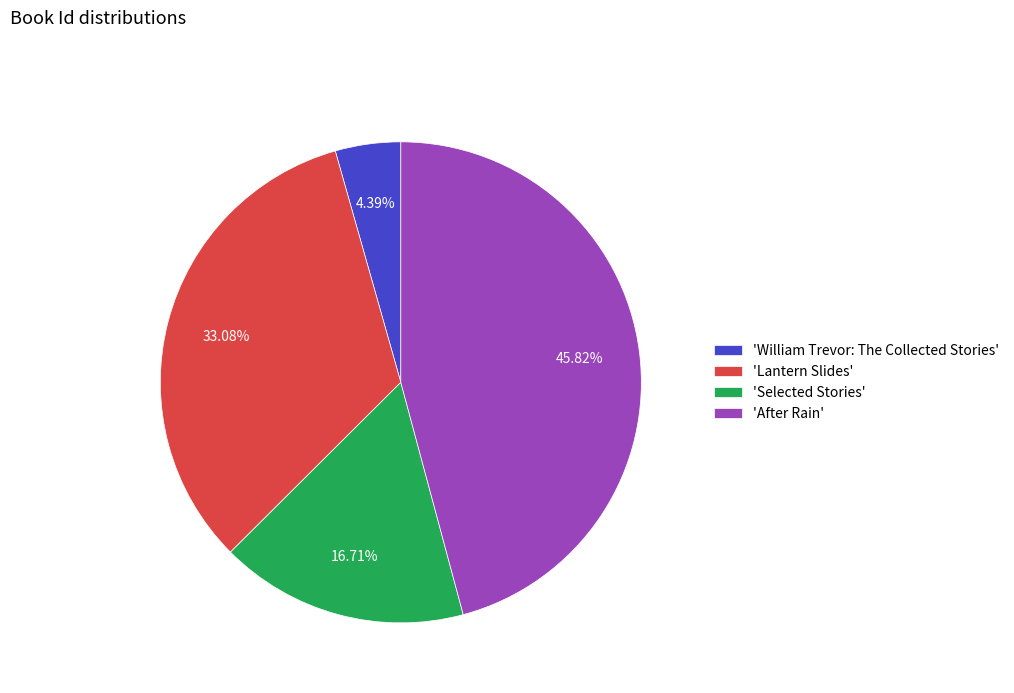

Does 'Lantern Slides' account for over 50% of the chart?

No